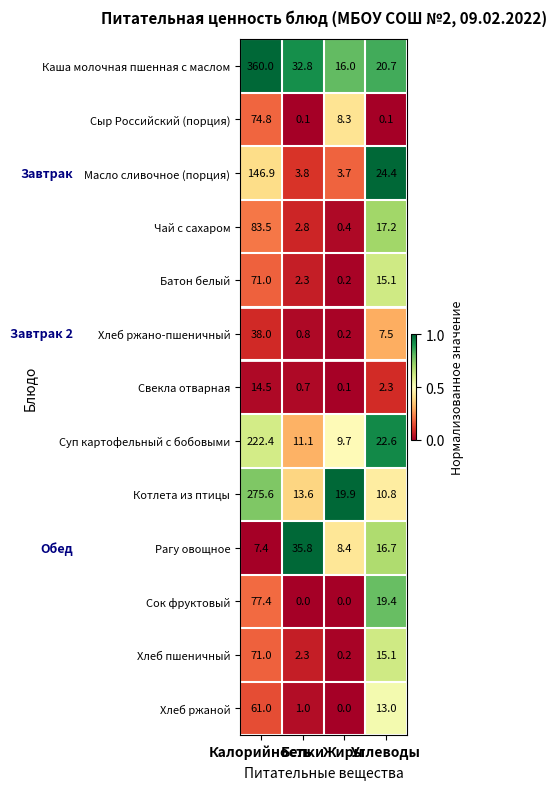

What is the sum of all Чай с сахаром values?

103.9